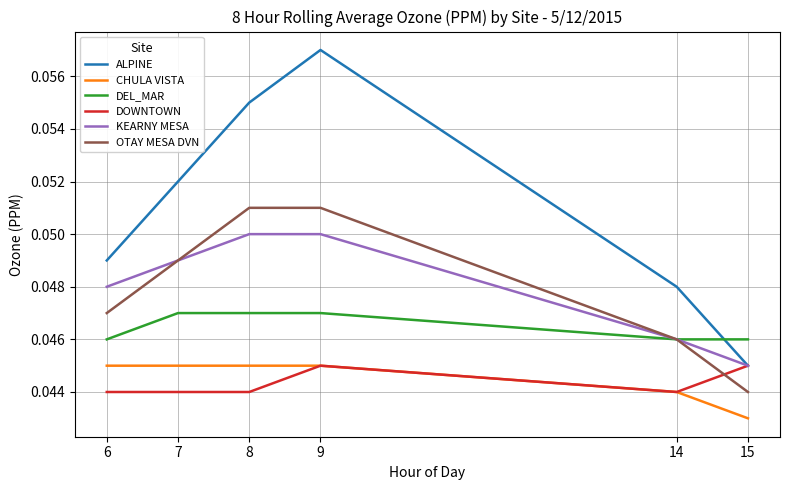

The value of ALPINE at 8 is 0.0. True or false?

False